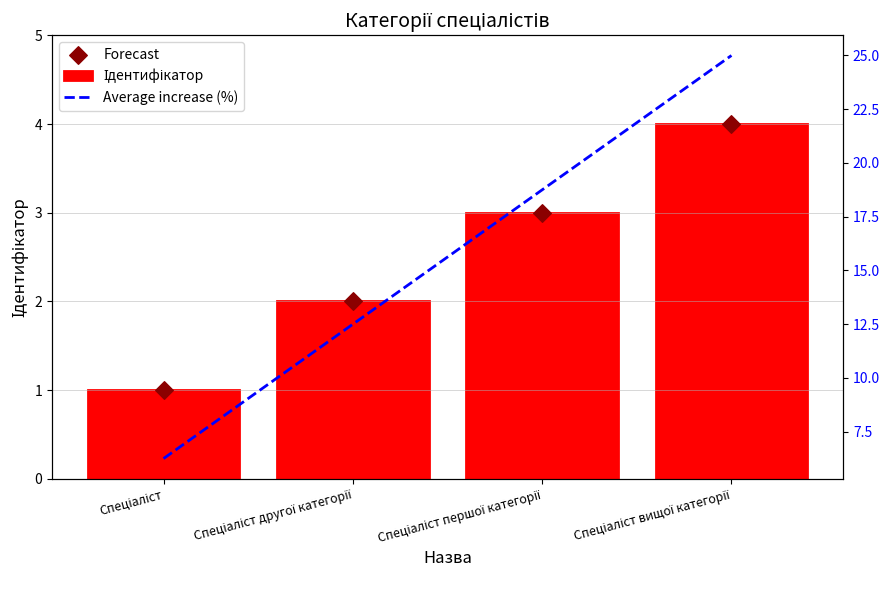

Which series contains the highest Y value?

Average increase (%)